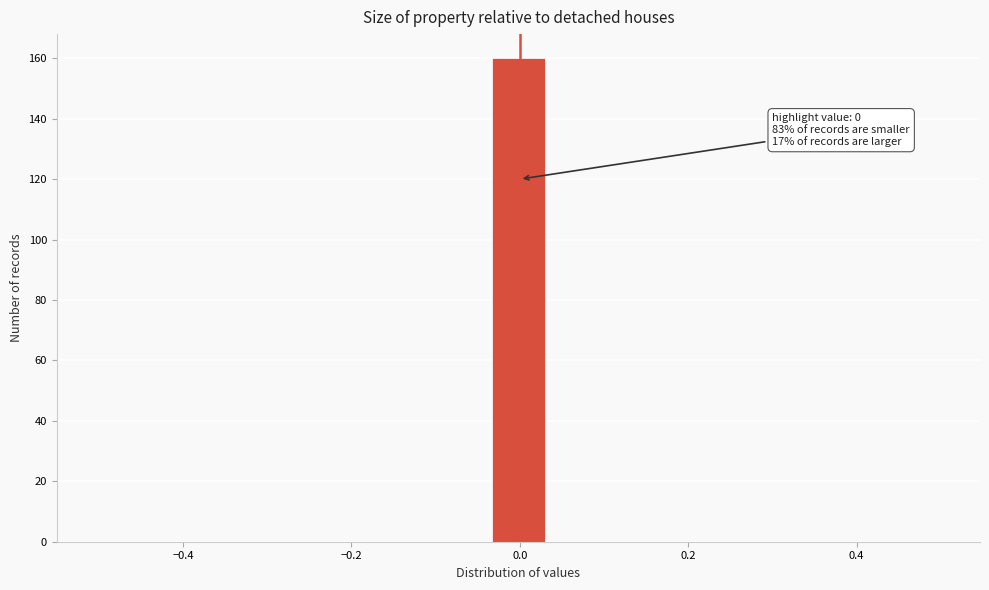

Around what value on the x-axis is the tallest bar? Give the approximate position of its centre, as read against the axis.

0.00